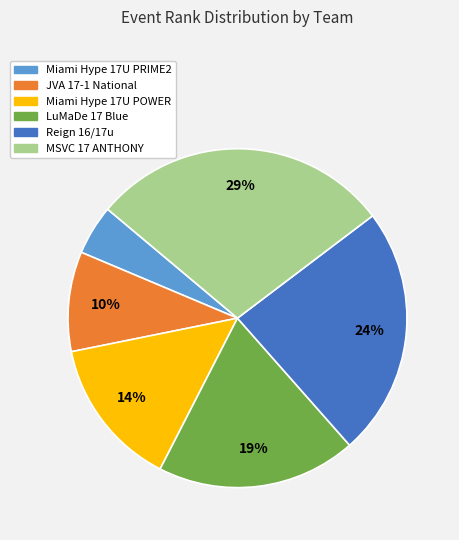

Is there any slice that represents more than half of the pie?

No